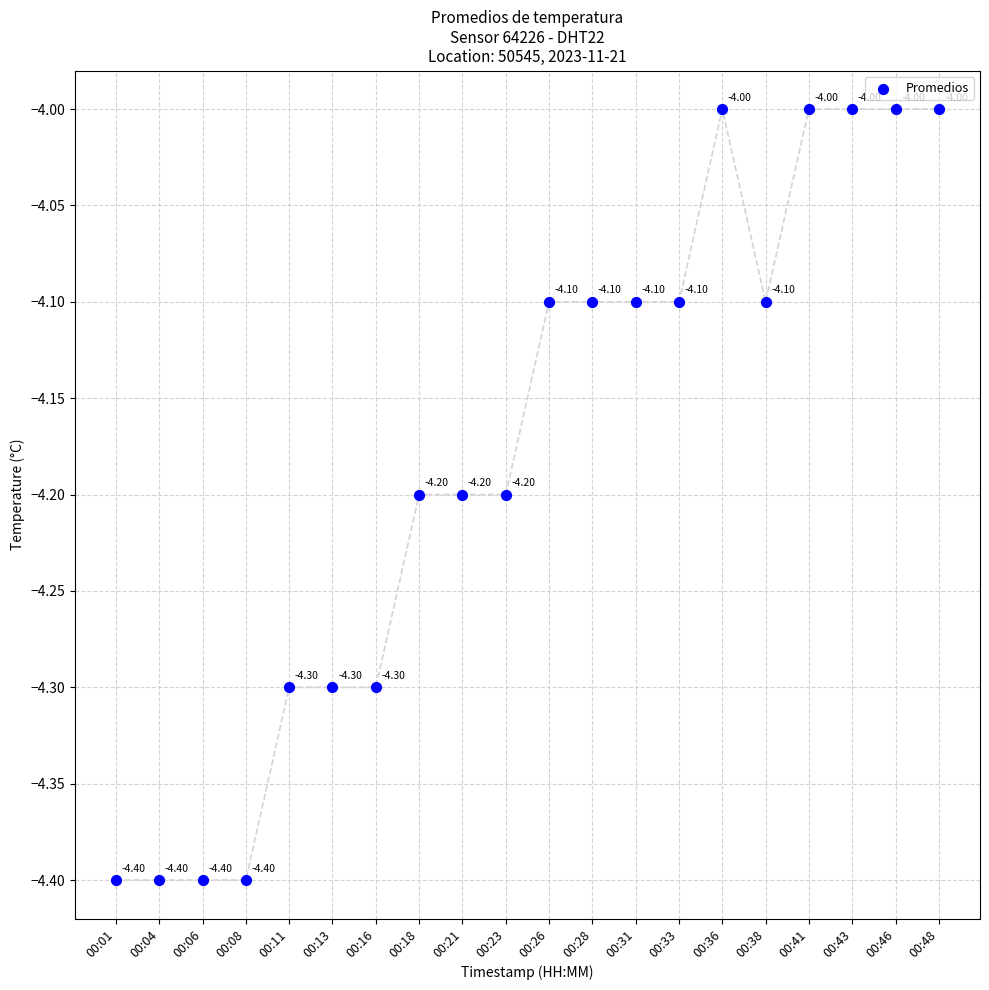

What is the range of Y values (max minus min)?

0.4